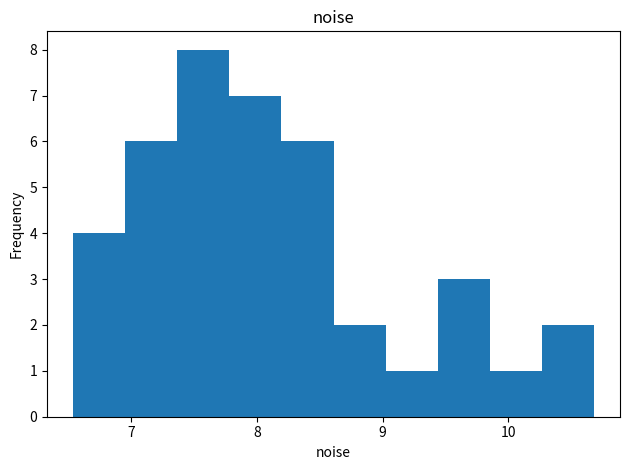

Over which range of the x-axis is the bar tallest?

7.4 to 7.8